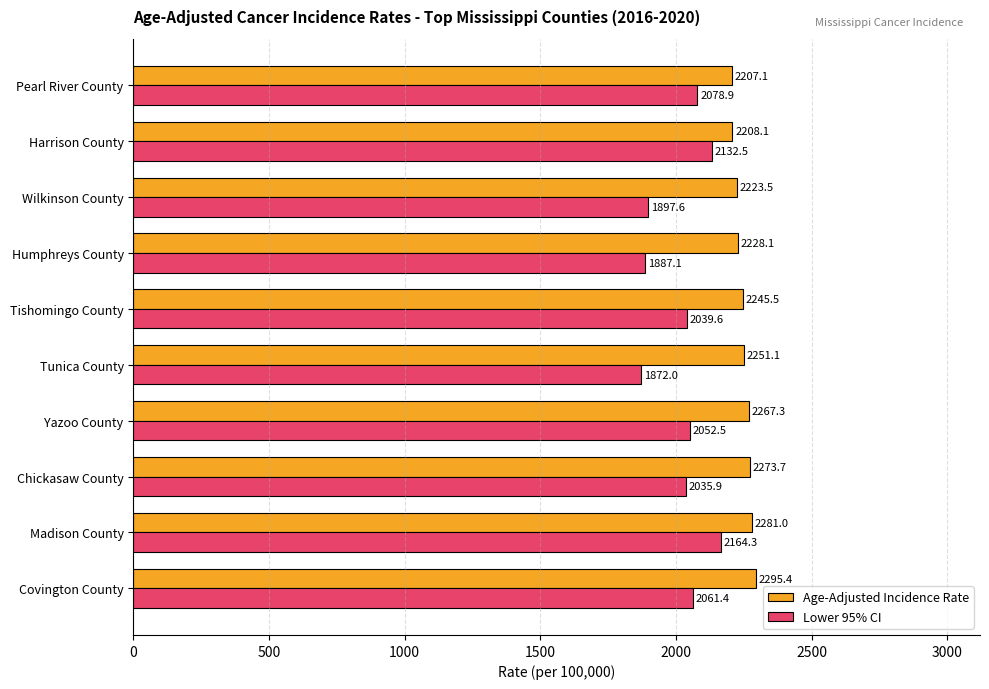

What is the spread (max minus min) of values at Chickasaw County?

237.8